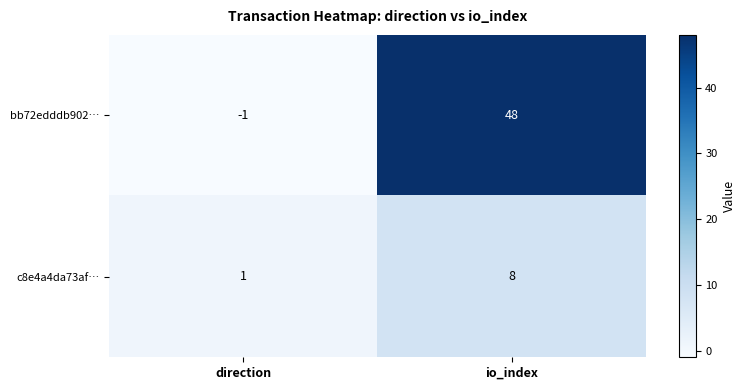

Which category has the lowest value across all series?

direction